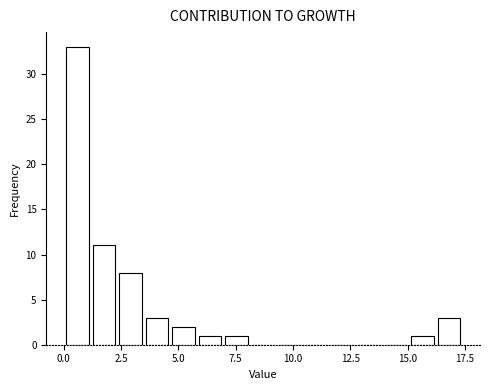

Around what value on the x-axis is the tallest bar? Give the approximate position of its centre, as read against the axis.

0.5